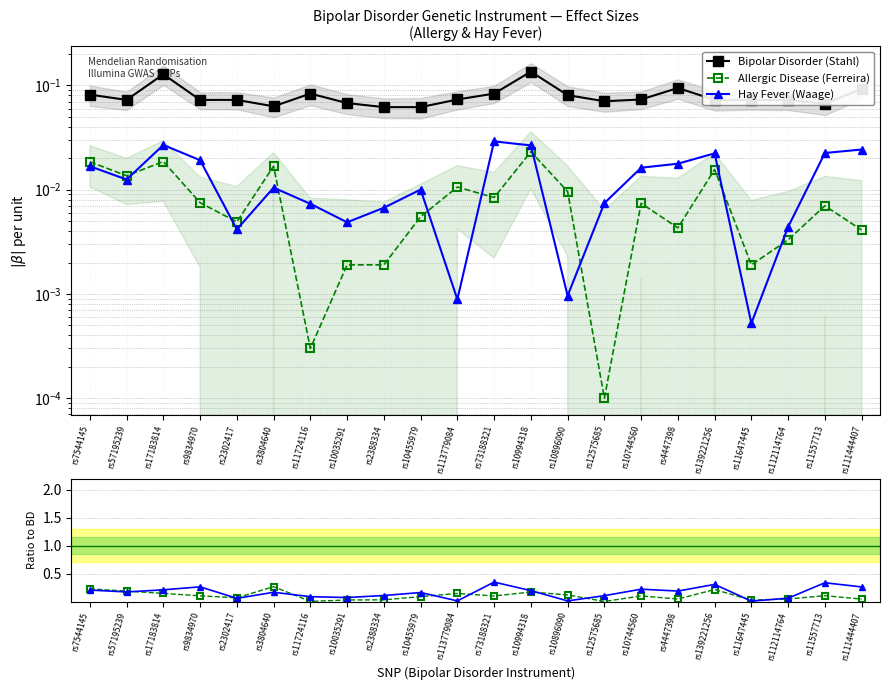

Which label corresponds to the largest value in the chart?

rs73188321